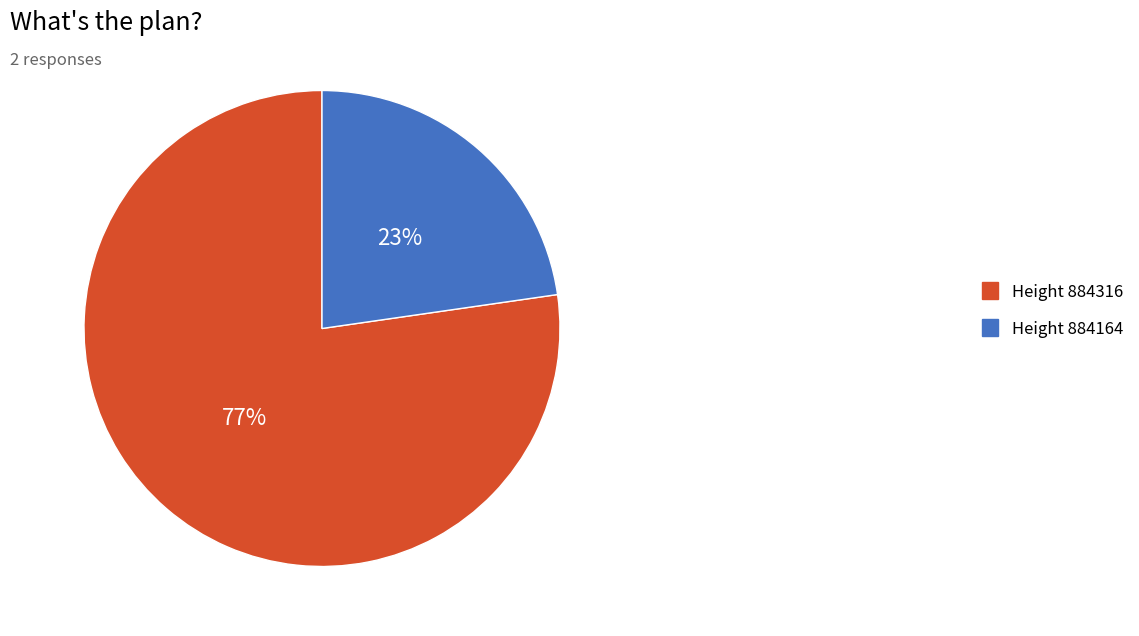

To the nearest percent, what percentage of the pie is Height 884316?

77%